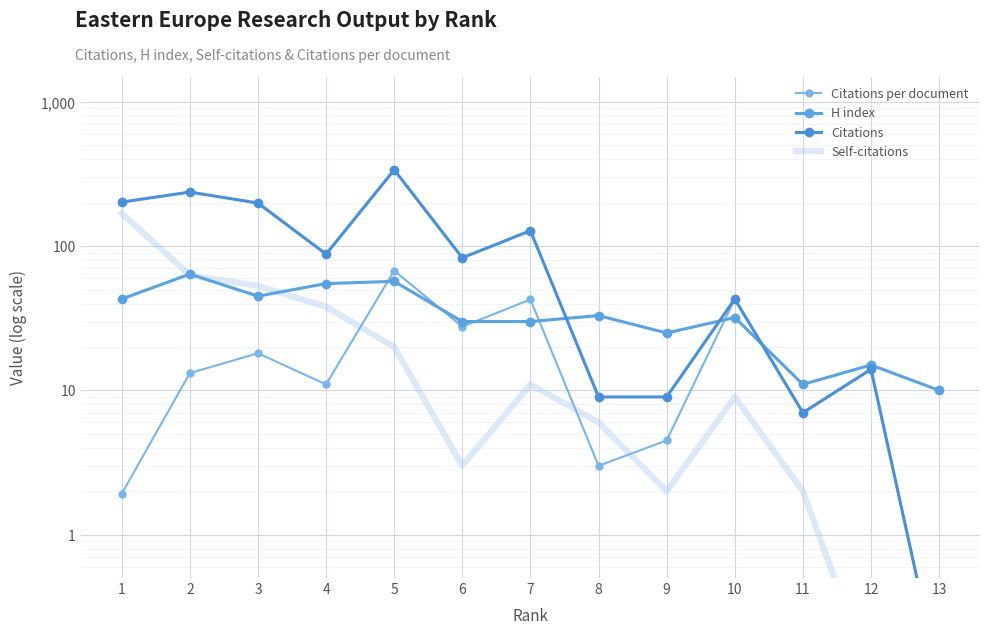

Is the value of Citations per document at 9 greater than the value of Self-citations at 5?

No